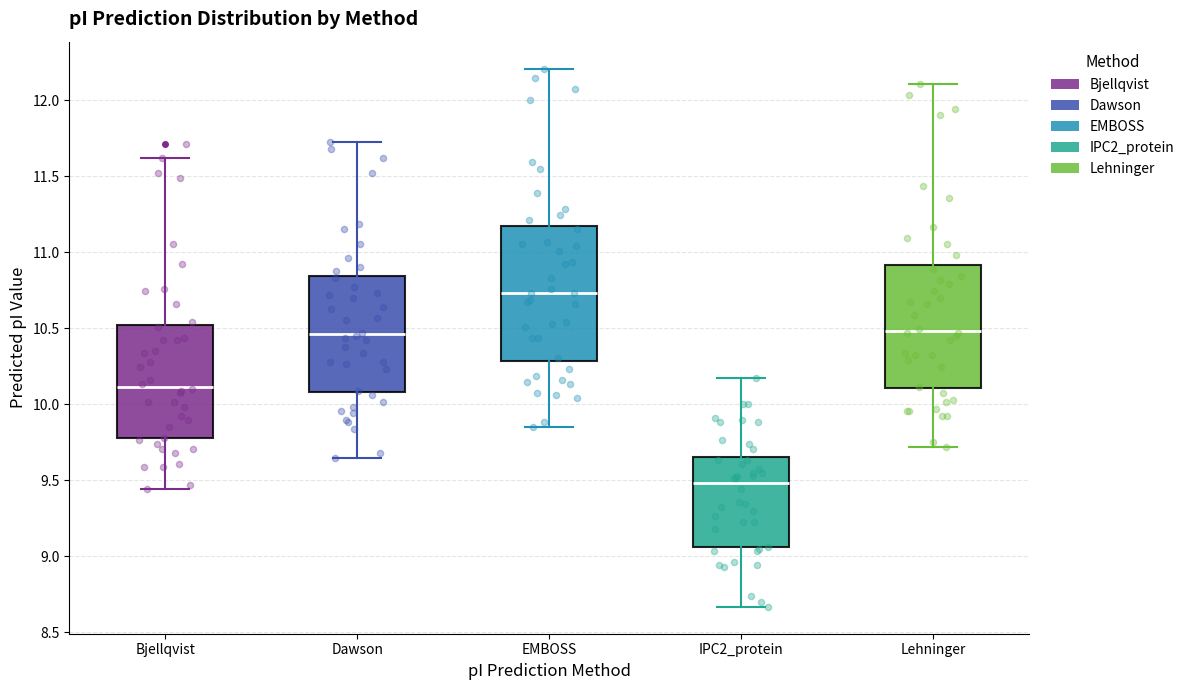

Reading left to right, transcribe this box plot: for each box, give where its median line is, the range the box spans, and where its two whiskers end, as read against the y-axis. The values are not printed on the chart, so give them approximately, as read against the axis.

Bjellqvist: median 10.10, box 9.80 to 10.50, whiskers 9.45 to 11.60
Dawson: median 10.45, box 10.10 to 10.85, whiskers 9.65 to 11.75
EMBOSS: median 10.75, box 10.30 to 11.15, whiskers 9.85 to 12.20
IPC2_protein: median 9.50, box 9.05 to 9.65, whiskers 8.65 to 10.20
Lehninger: median 10.50, box 10.10 to 10.90, whiskers 9.70 to 12.10